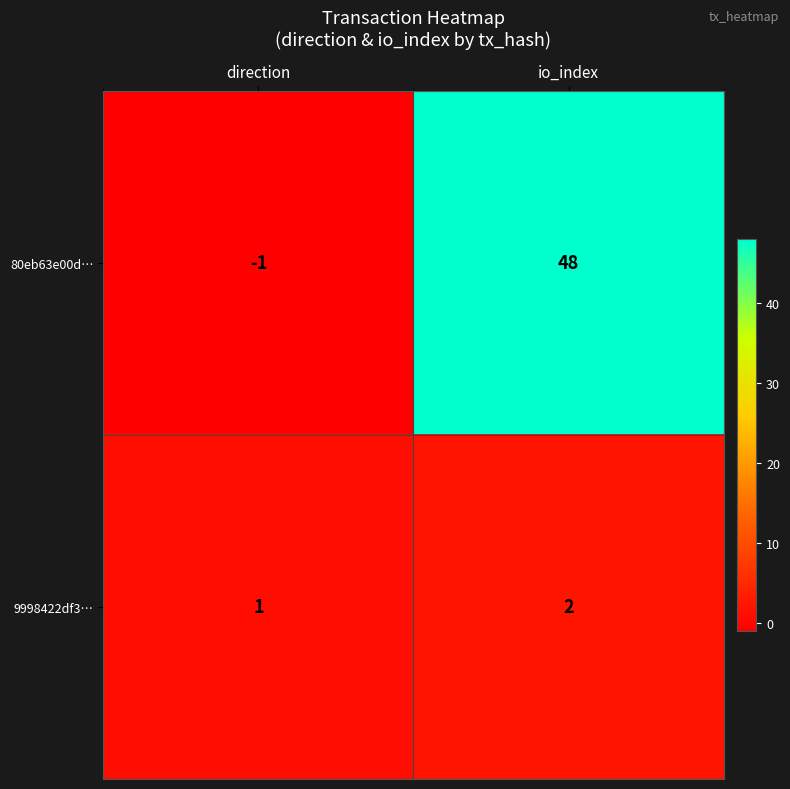

What is the sum of all 9998422df3… values?

3